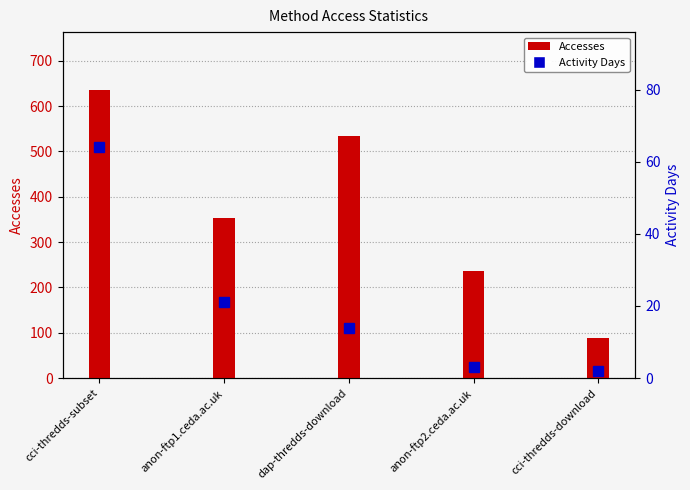

What is the sum of the Accesses values at anon-ftp2.ceda.ac.uk and cci-thredds-download?

325